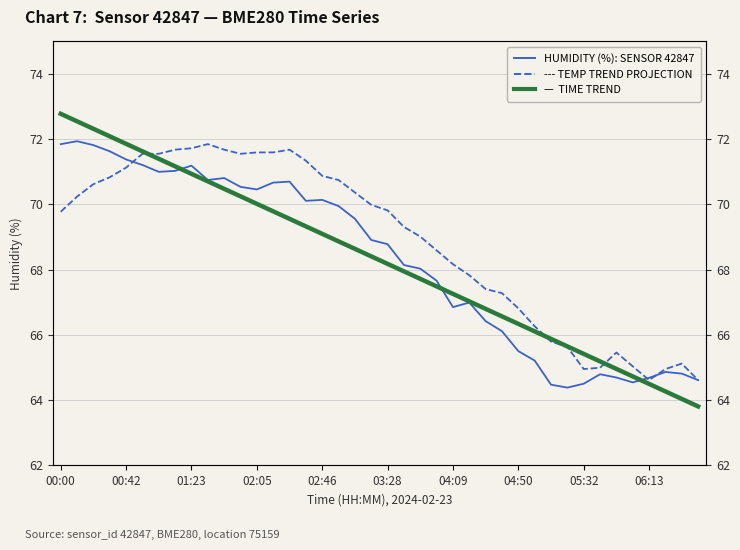

Is the value of Time Trend at 05:32 greater than the value of Temp (rescaled) at 10?

No